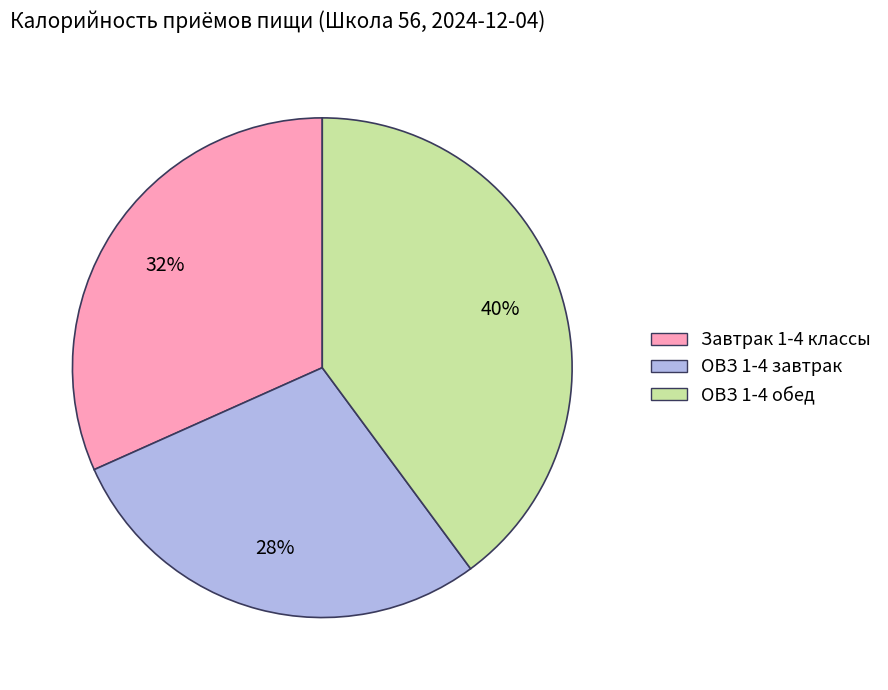

To the nearest percent, what percentage of the pie is Завтрак 1-4 классы?

32%